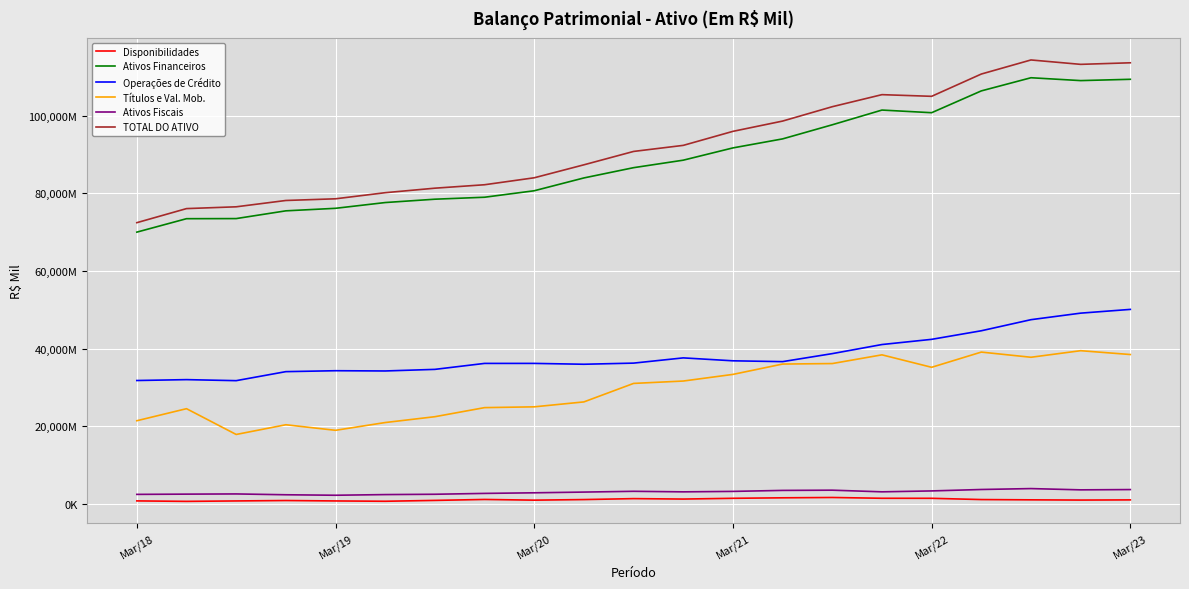

True or false: Títulos e Val. Mob. and TOTAL DO ATIVO intersect in this chart.

False